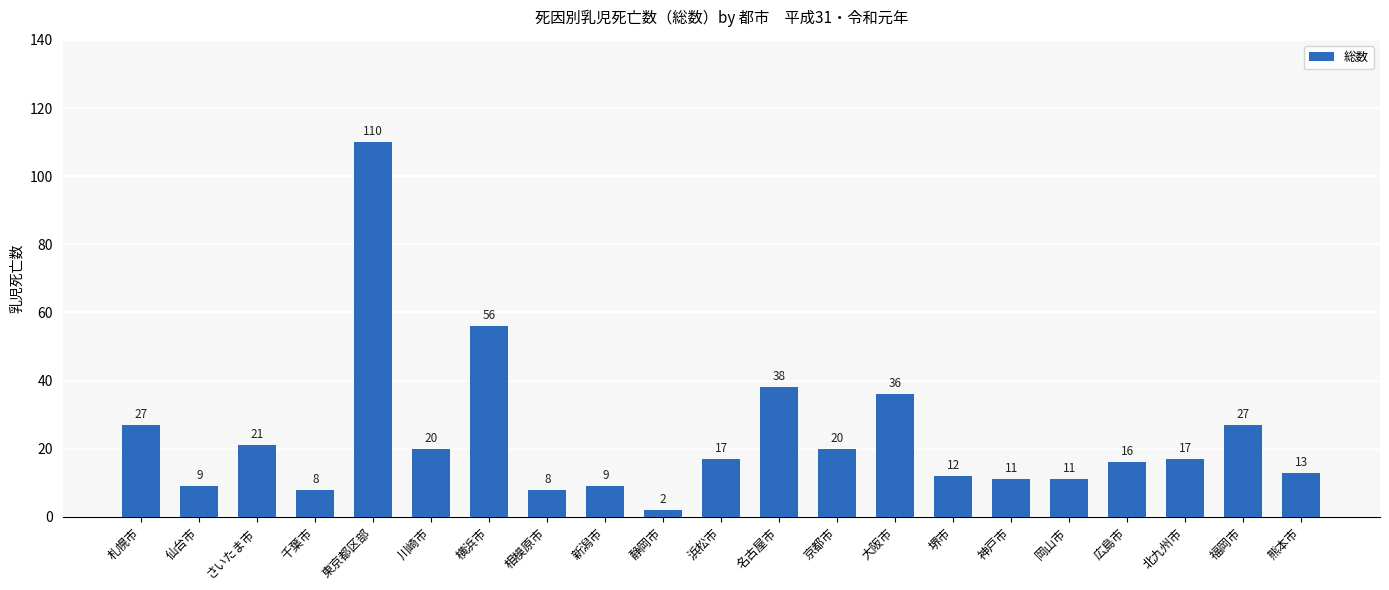

At which category does the chart reach its minimum across all series?

静岡市